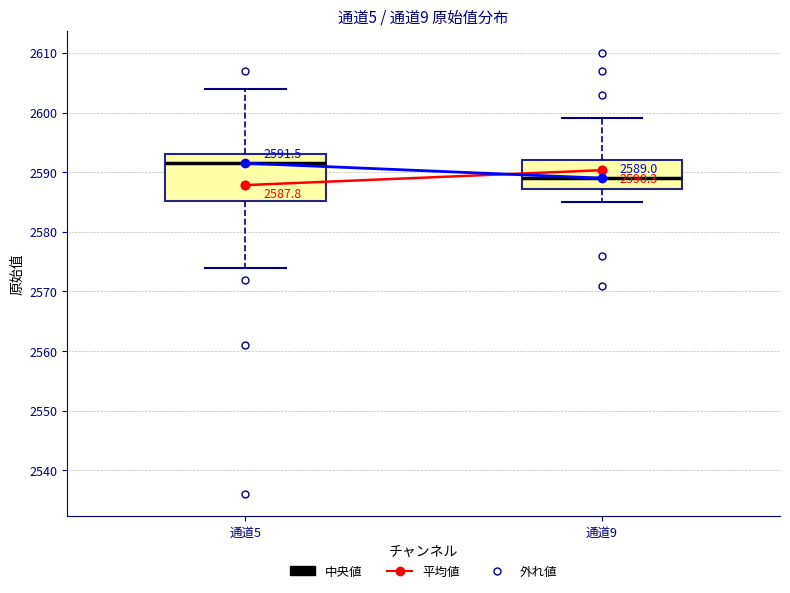

Which box is the tallest, from its lower edge to its upper edge?

通道5